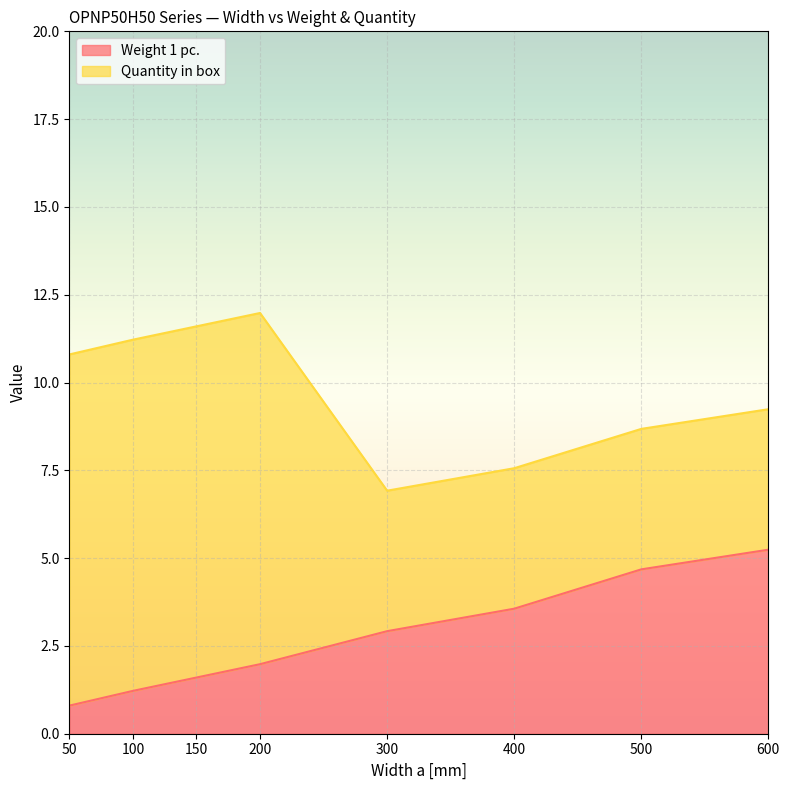

Does the chart display data point markers on the line(s)?

No